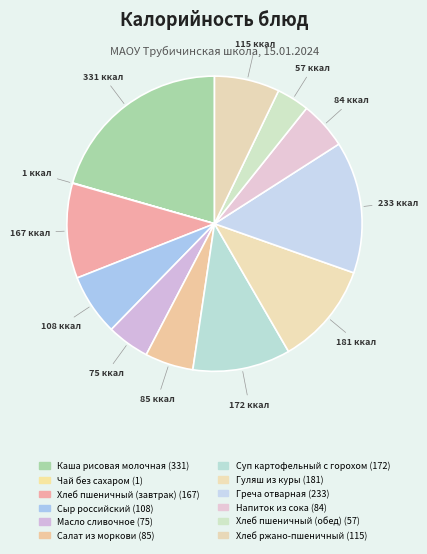

What percentage is NOT represented by Салат из моркови?

94.7%